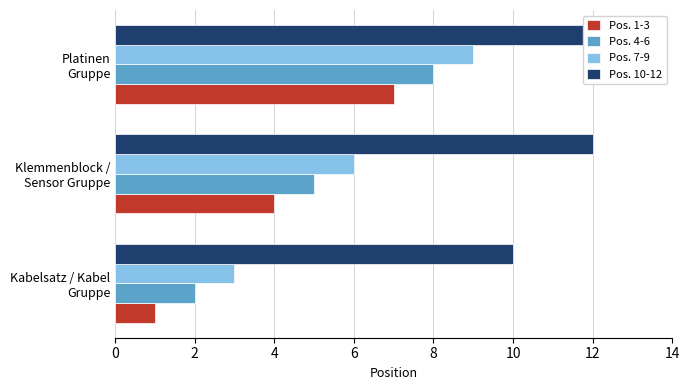

How many groups of bars are there?

3